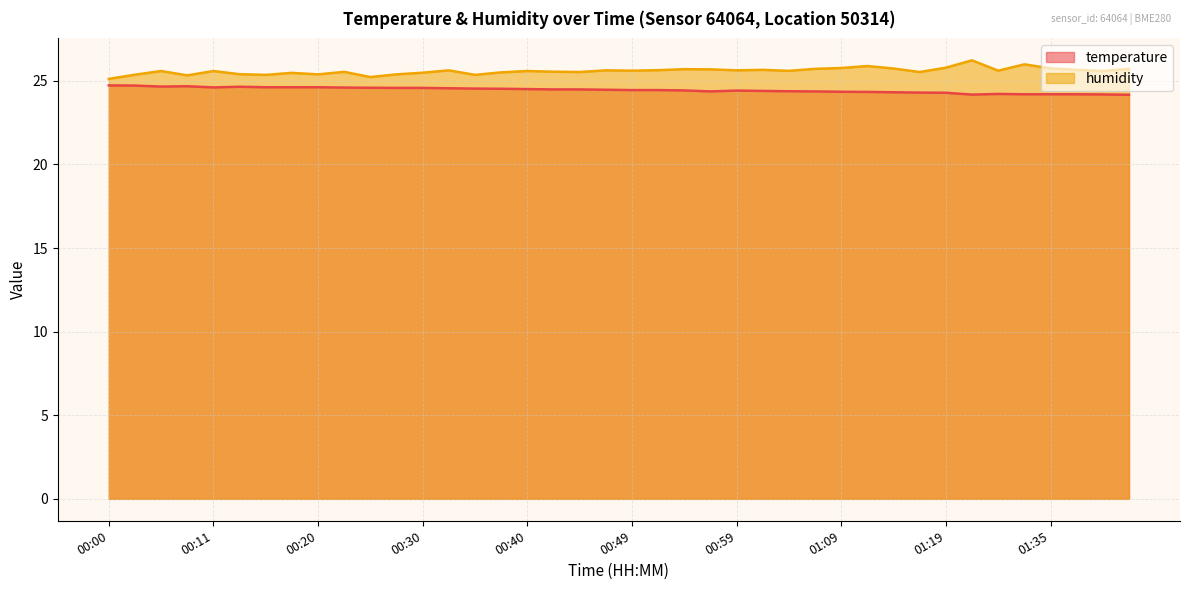

Reading right to left, transcribe all the data shown in this chart.

temperature: 24.2	24.2	24.2	24.2	24.2	24.2	24.2	24.3	24.3	24.3	24.3	24.4	24.4	24.4	24.4	24.4	24.4	24.4	24.4	24.4	24.5	24.5	24.5	24.5	24.5	24.5	24.6	24.6	24.6	24.6	24.6	24.6	24.6	24.6	24.6	24.6	24.7	24.7	24.7	24.7
humidity: 25.7	25.6	25.7	25.8	26.0	25.6	26.2	25.8	25.5	25.7	25.9	25.8	25.7	25.6	25.7	25.6	25.7	25.7	25.6	25.6	25.6	25.5	25.6	25.6	25.5	25.4	25.6	25.5	25.4	25.2	25.5	25.4	25.5	25.4	25.4	25.6	25.3	25.6	25.4	25.1